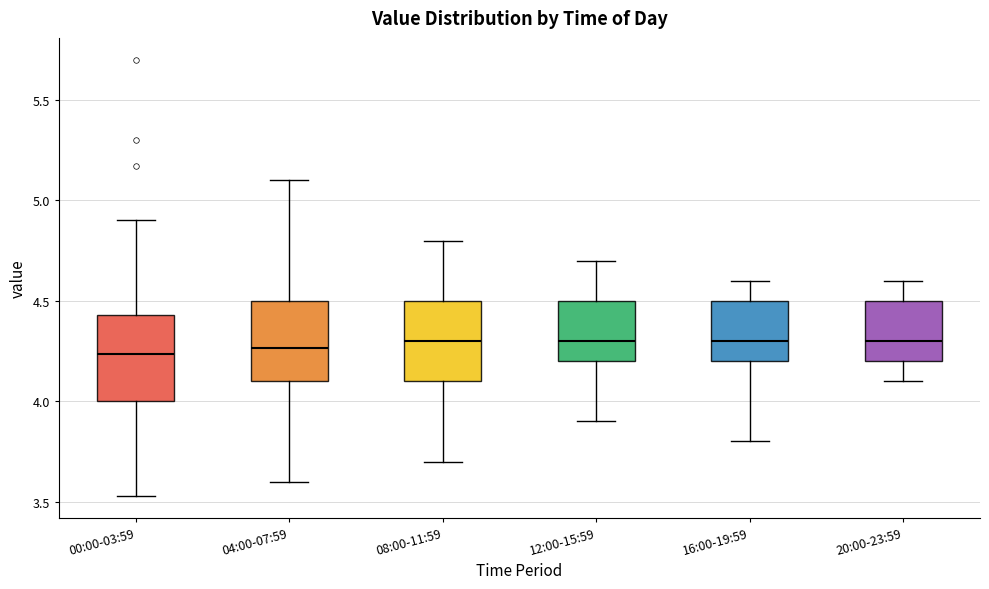

Reading left to right, transcribe this box plot: for each box, give where its median line is, the range the box spans, and where its two whiskers end, as read against the y-axis. The values are not printed on the chart, so give them approximately, as read against the axis.

00:00-03:59: median 4.25, box 4.00 to 4.45, whiskers 3.55 to 4.90
04:00-07:59: median 4.25, box 4.10 to 4.50, whiskers 3.60 to 5.10
08:00-11:59: median 4.30, box 4.10 to 4.50, whiskers 3.70 to 4.80
12:00-15:59: median 4.30, box 4.20 to 4.50, whiskers 3.90 to 4.70
16:00-19:59: median 4.30, box 4.20 to 4.50, whiskers 3.80 to 4.60
20:00-23:59: median 4.30, box 4.20 to 4.50, whiskers 4.10 to 4.60